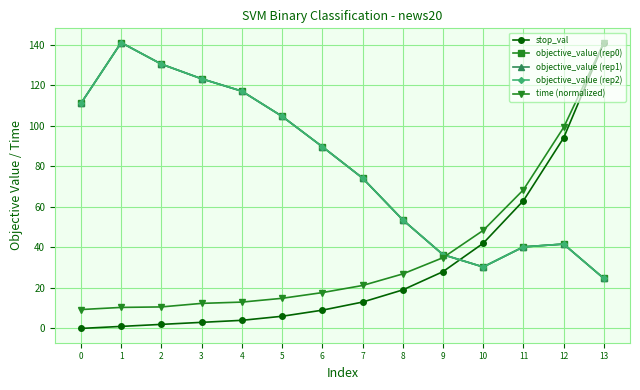

Does the chart have visible grid lines?

Yes